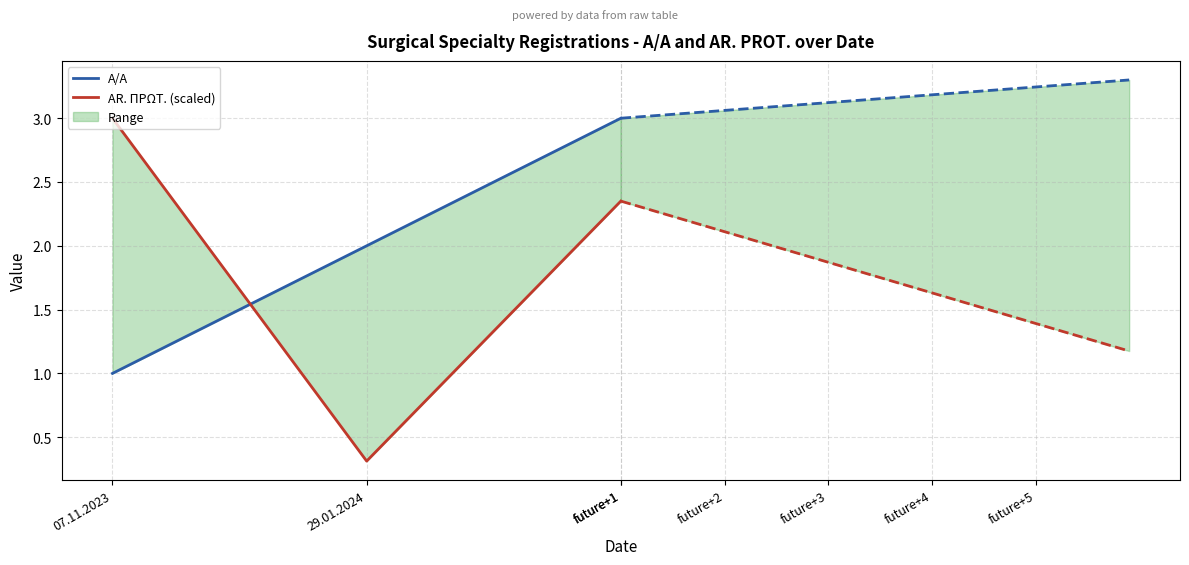

Where does the A/A series first go above 2?

future+1